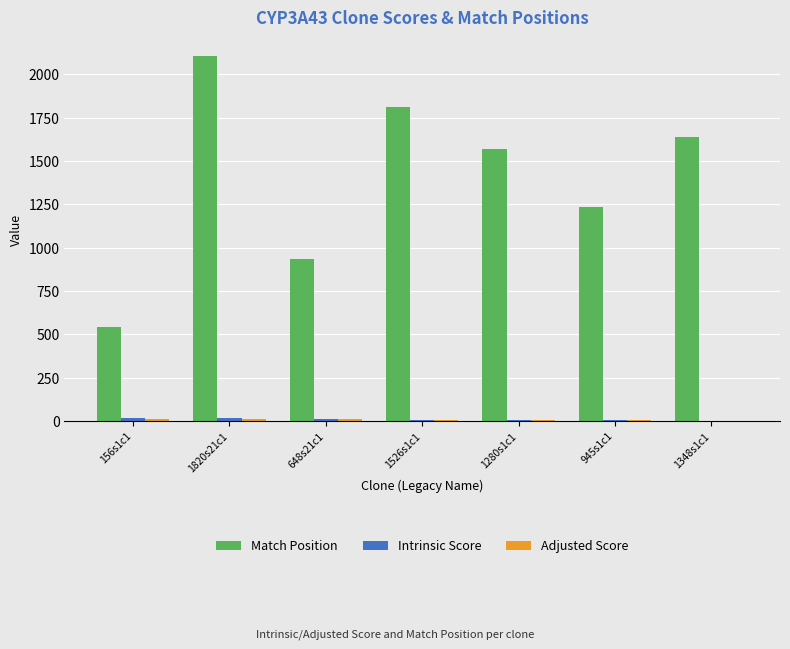

Which series has the largest total across all categories?

Match Position